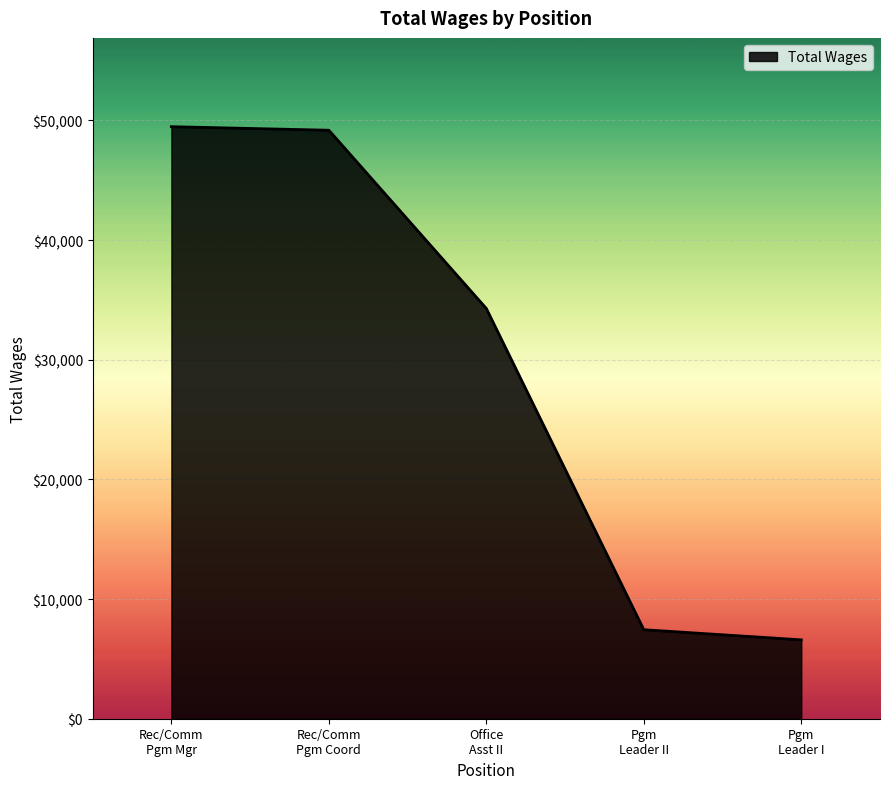

What is the difference between the maximum and minimum values?

42888